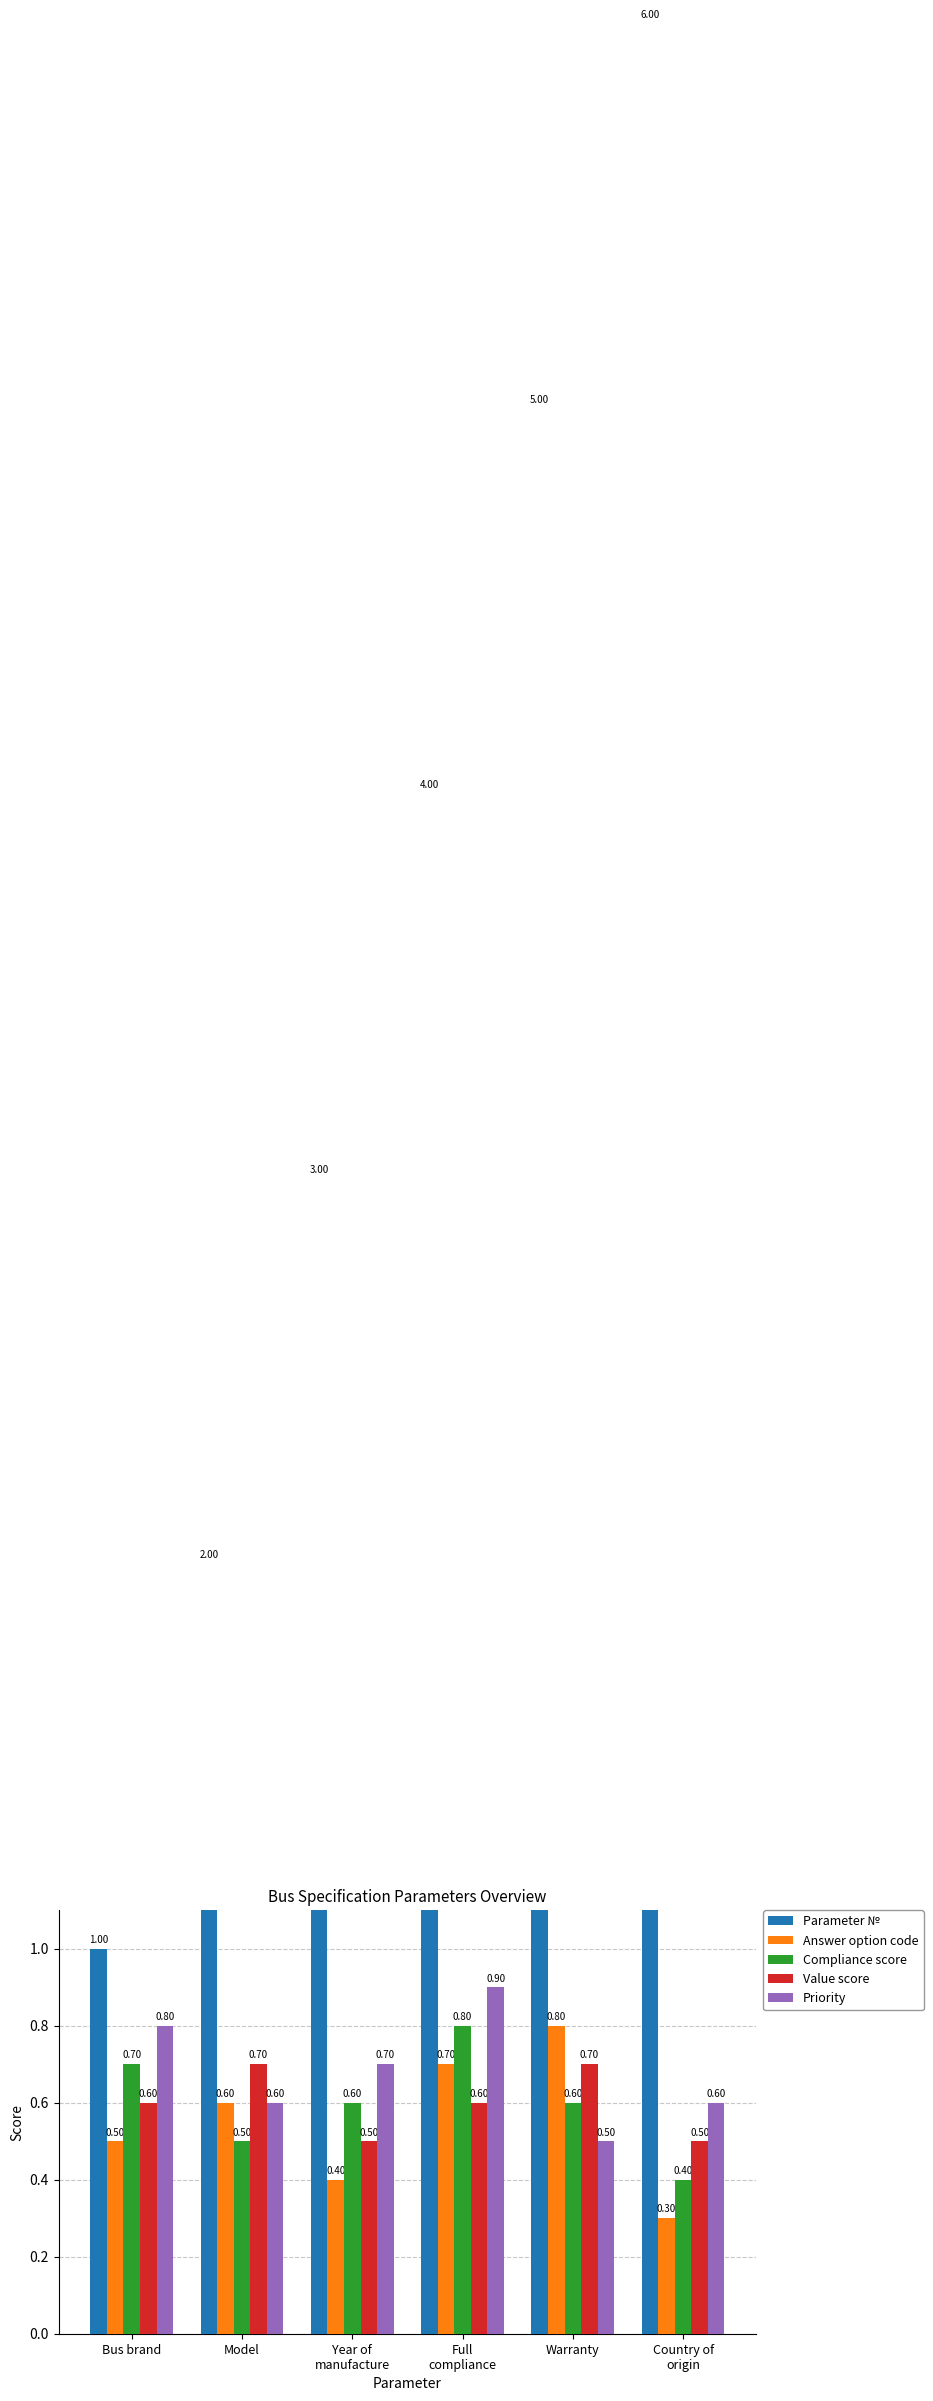

True or false: Priority has a value of 0.7 at Warranty.

False